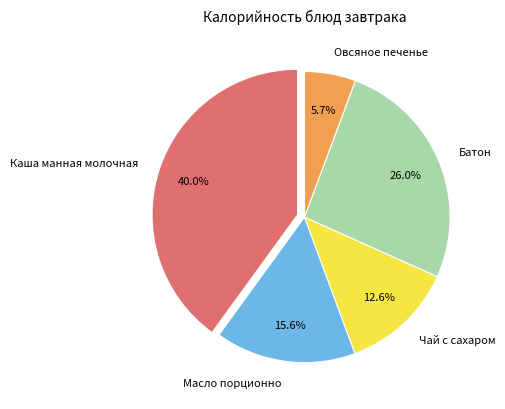

Which category has the smallest portion of the pie?

Овсяное печенье